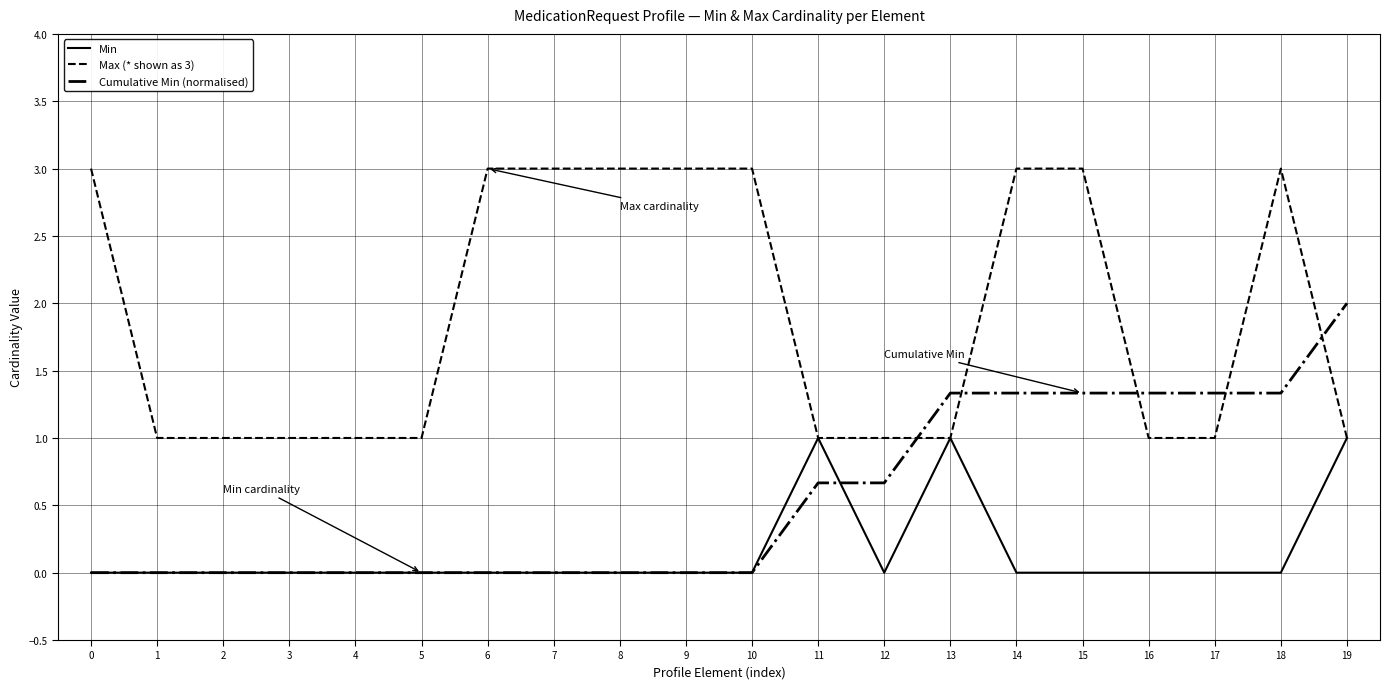

Reading left to right, transcribe all the data shown in this chart.

Min: 0=0.0	1=0.0	2=0.0	3=0.0	4=0.0	5=0.0	6=0.0	7=0.0	8=0.0	9=0.0	10=0.0	11=1.0	12=0.0	13=1.0	14=0.0	15=0.0	16=0.0	17=0.0	18=0.0	19=1.0
Max (* shown as 3): 0=3.0	1=1.0	2=1.0	3=1.0	4=1.0	5=1.0	6=3.0	7=3.0	8=3.0	9=3.0	10=3.0	11=1.0	12=1.0	13=1.0	14=3.0	15=3.0	16=1.0	17=1.0	18=3.0	19=1.0
Cumulative Min (normalised): 0=0.0	1=0.0	2=0.0	3=0.0	4=0.0	5=0.0	6=0.0	7=0.0	8=0.0	9=0.0	10=0.0	11=0.7	12=0.7	13=1.3	14=1.3	15=1.3	16=1.3	17=1.3	18=1.3	19=2.0